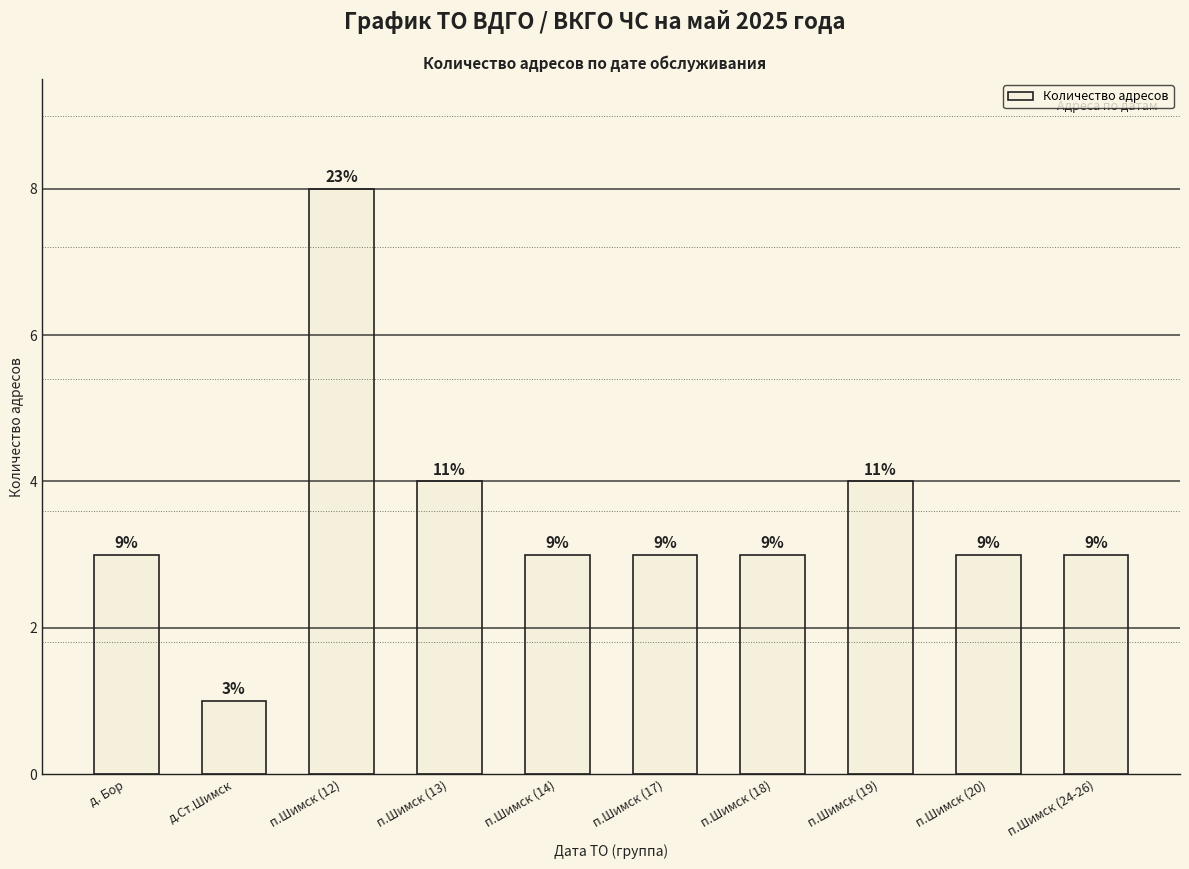

At which label is the value closest to 4?

п.Шимск (13)